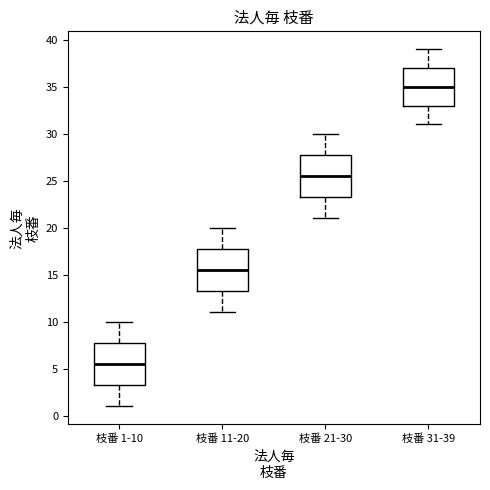

Which box has the lowest median line?

枝番 1-10